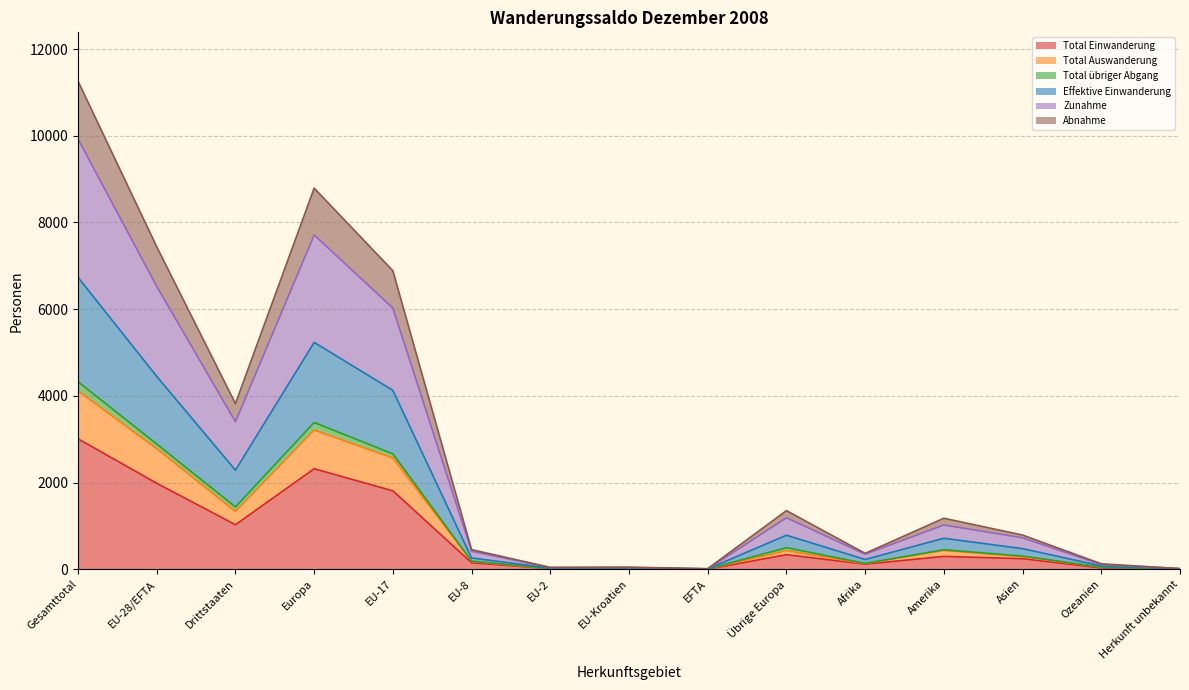

How many lines are shown in the chart?

6